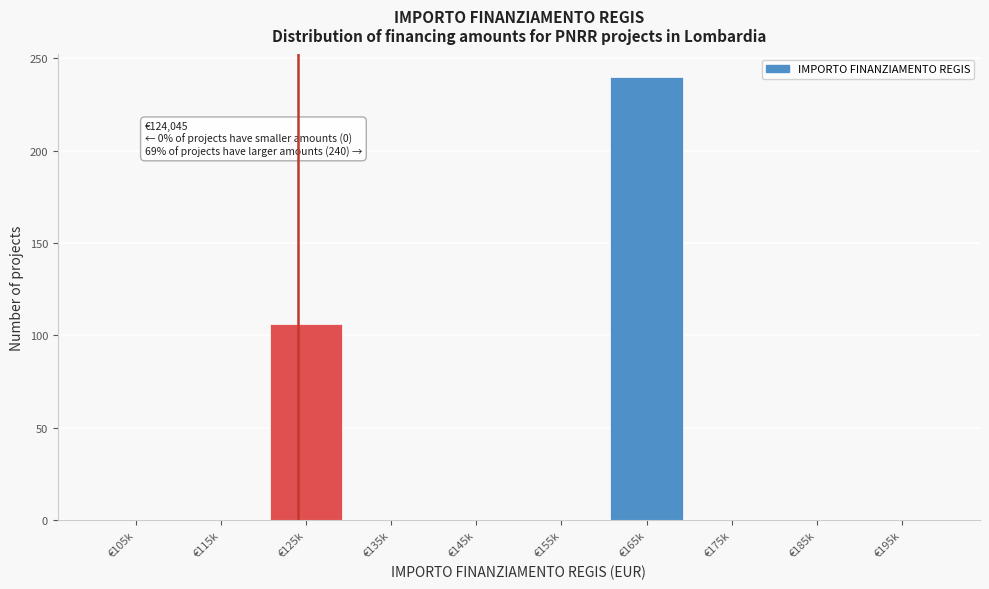

Reading left to right, transcribe all the data shown in this chart.

€105k=0	€115k=0	€125k=106	€135k=0	€145k=0	€155k=0	€165k=240	€175k=0	€185k=0	€195k=0